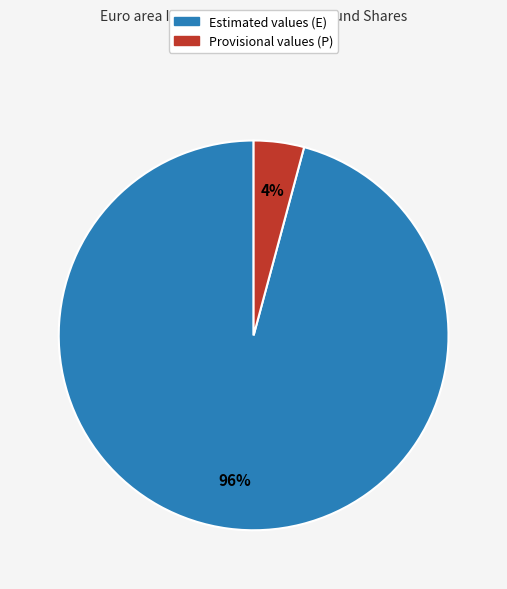

Which slice is the largest?

Estimated values (E)